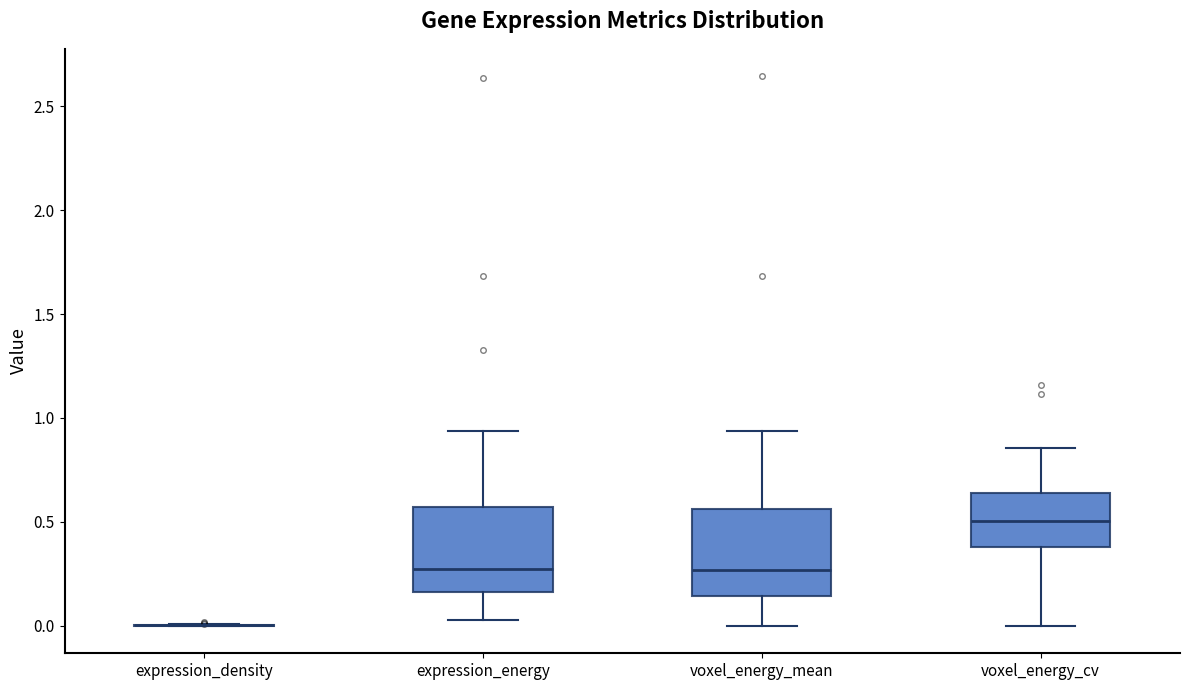

Reading left to right, transcribe this box plot: for each box, give where its median line is, the range the box spans, and where its two whiskers end, as read against the y-axis. The values are not printed on the chart, so give them approximately, as read against the axis.

expression_density: box collapsed to a line at 0.00, whiskers 0.00 to 0.00
expression_energy: median 0.25, box 0.15 to 0.55, whiskers 0.05 to 0.95
voxel_energy_mean: median 0.25, box 0.15 to 0.55, whiskers 0.00 to 0.95
voxel_energy_cv: median 0.50, box 0.40 to 0.65, whiskers 0.00 to 0.85